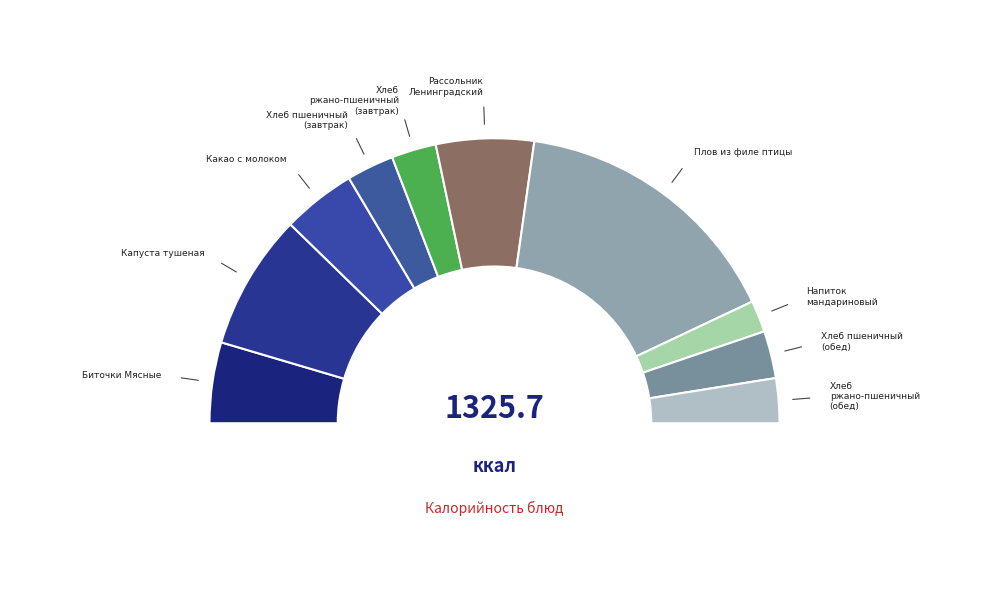

How many slices are in this pie chart?

10